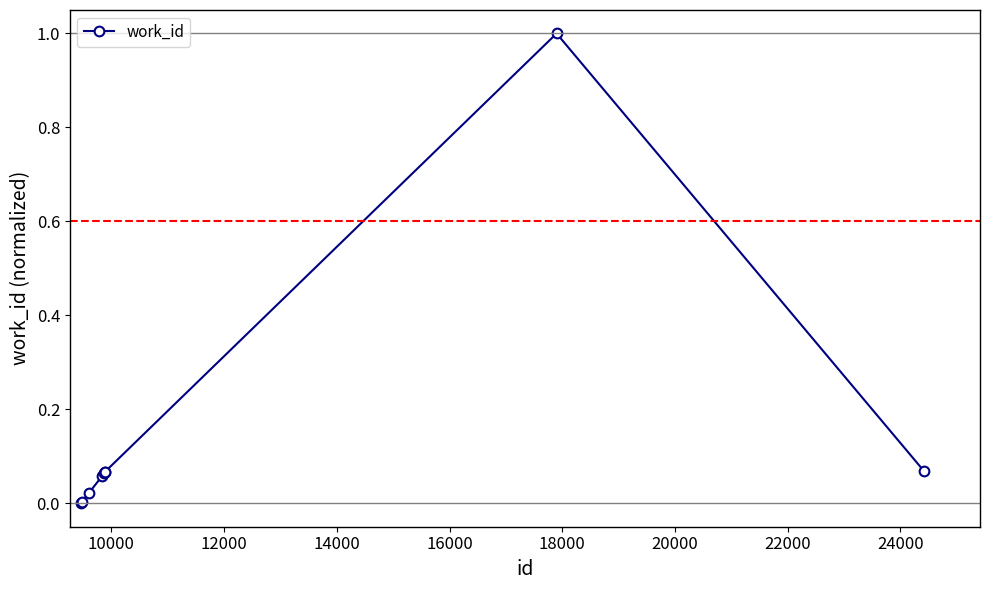

What is the difference between the maximum and minimum values?

1.0